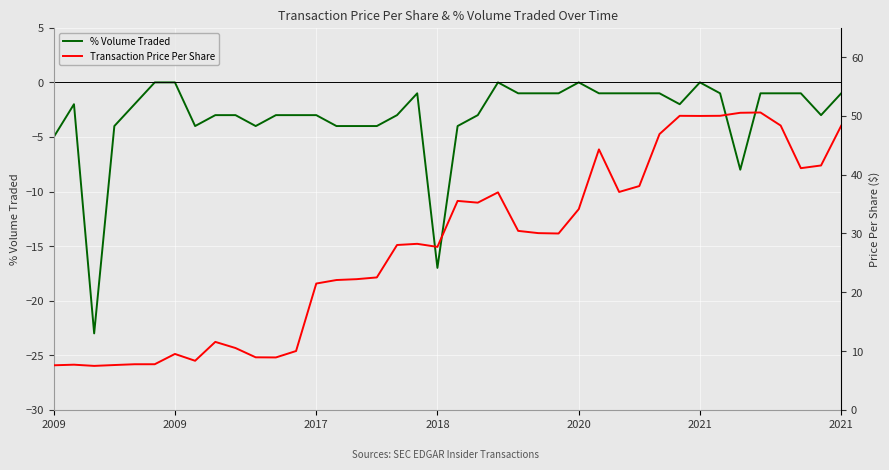

Rank the categories by Transaction Price Per Share value from highest to lowest.

35, 34, 33, 31, 32, 36, 39, 30, 27, 38, 37, 29, 28, 22, 20, 21, 26, 23, 24, 25, 18, 17, 19, 16, 15, 14, 13, 8, 9, 12, 2021, 10, 11, 7, 2021, 2020, 2009, 2018, 2009, 2017